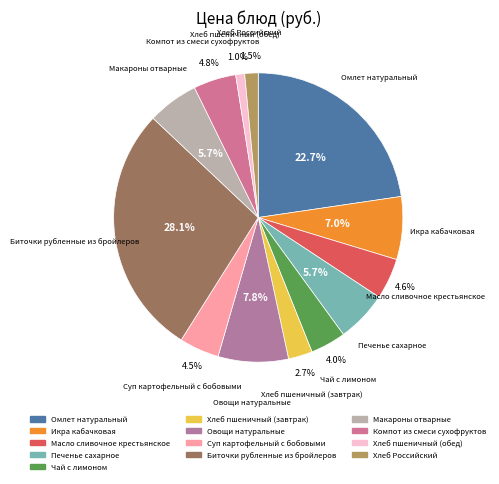

Which slice is the largest?

Биточки рубленные из бройлеров